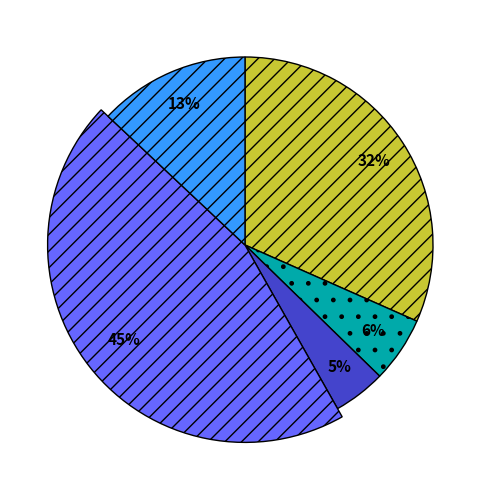

Combined, what portion of the pie is Journal of Veterinary Science and Korean Journal of Veterinary Research?

37.3%